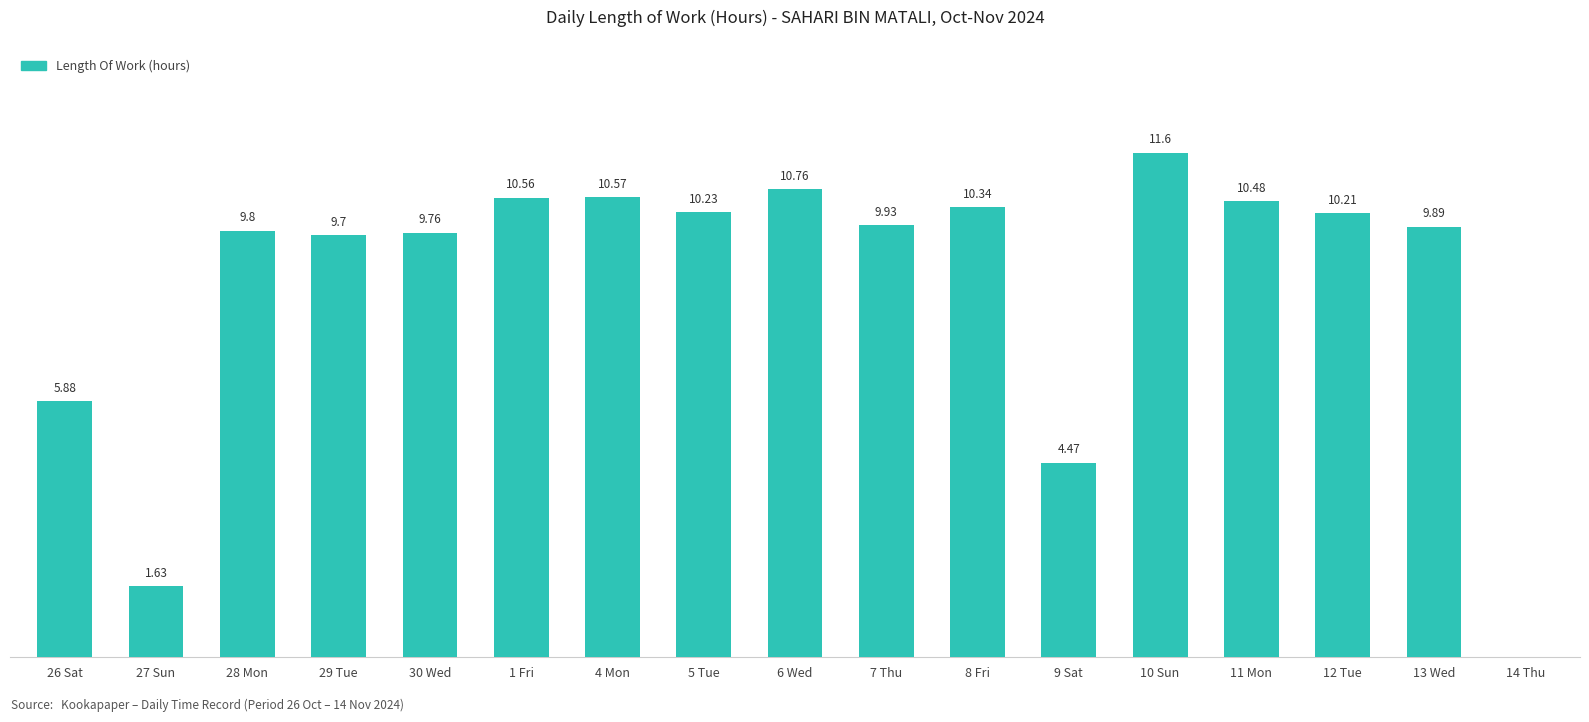

Which has a higher value, 1 Fri or 13 Wed?

1 Fri